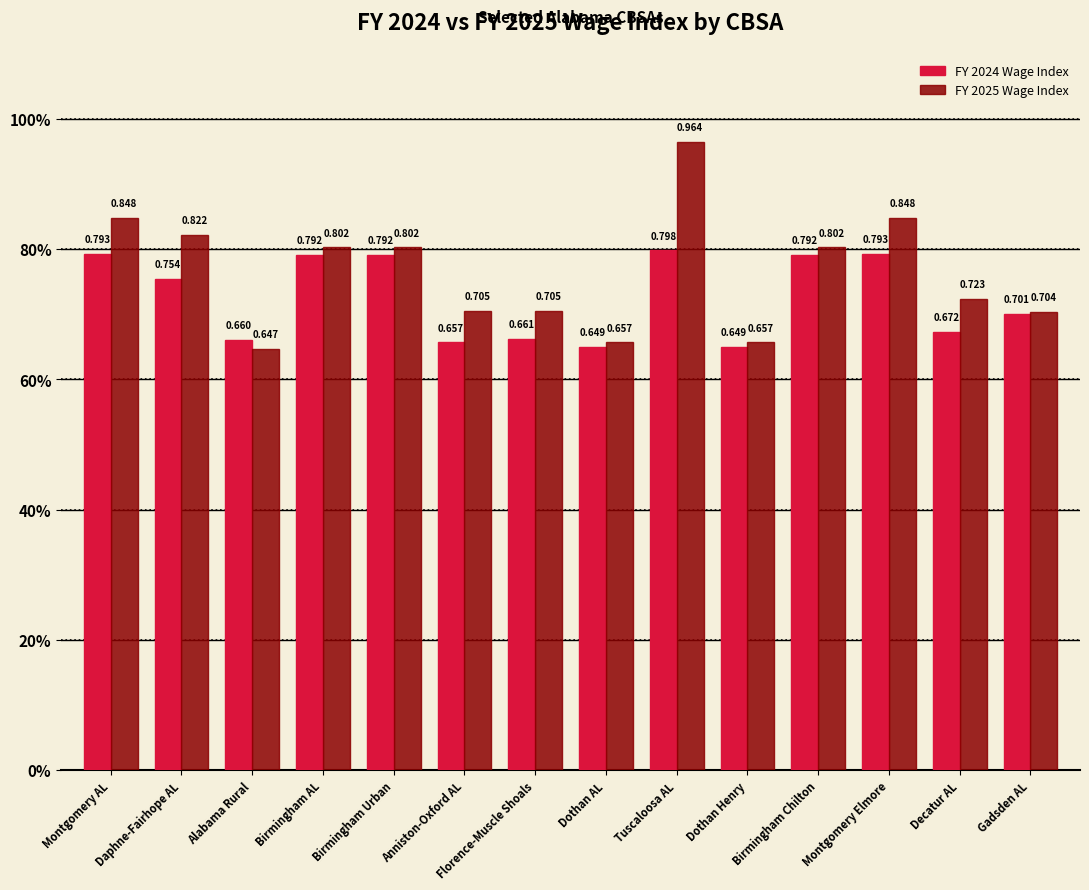

Are the bars grouped side by side (vs. stacked)?

Yes